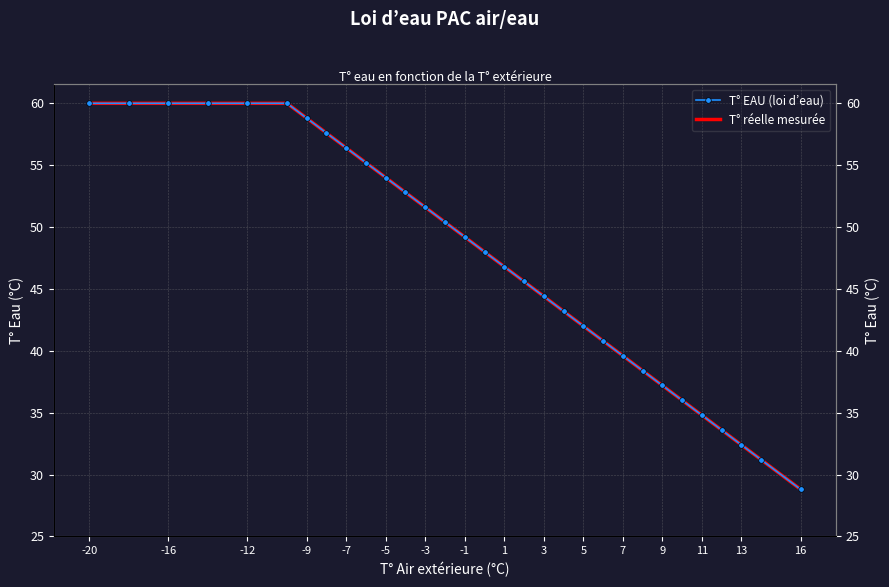

Reading right to left, extract all data points from this chart.

T° EAU (loi d’eau): 28.8	31.2	32.4	33.6	34.8	36.0	37.2	38.4	39.6	40.8	42.0	43.2	44.4	45.6	46.8	48.0	49.2	50.4	51.6	52.8	54.0	55.2	56.4	57.6	58.8	60.0	60.0	60.0	60.0	60.0	60.0
T° réelle mesurée: 28.8	31.2	32.4	33.6	34.8	36.0	37.2	38.4	39.6	40.8	42.0	43.2	44.4	45.6	46.8	48.0	49.2	50.4	51.6	52.8	54.0	55.2	56.4	57.6	58.8	60.0	60.0	60.0	60.0	60.0	60.0